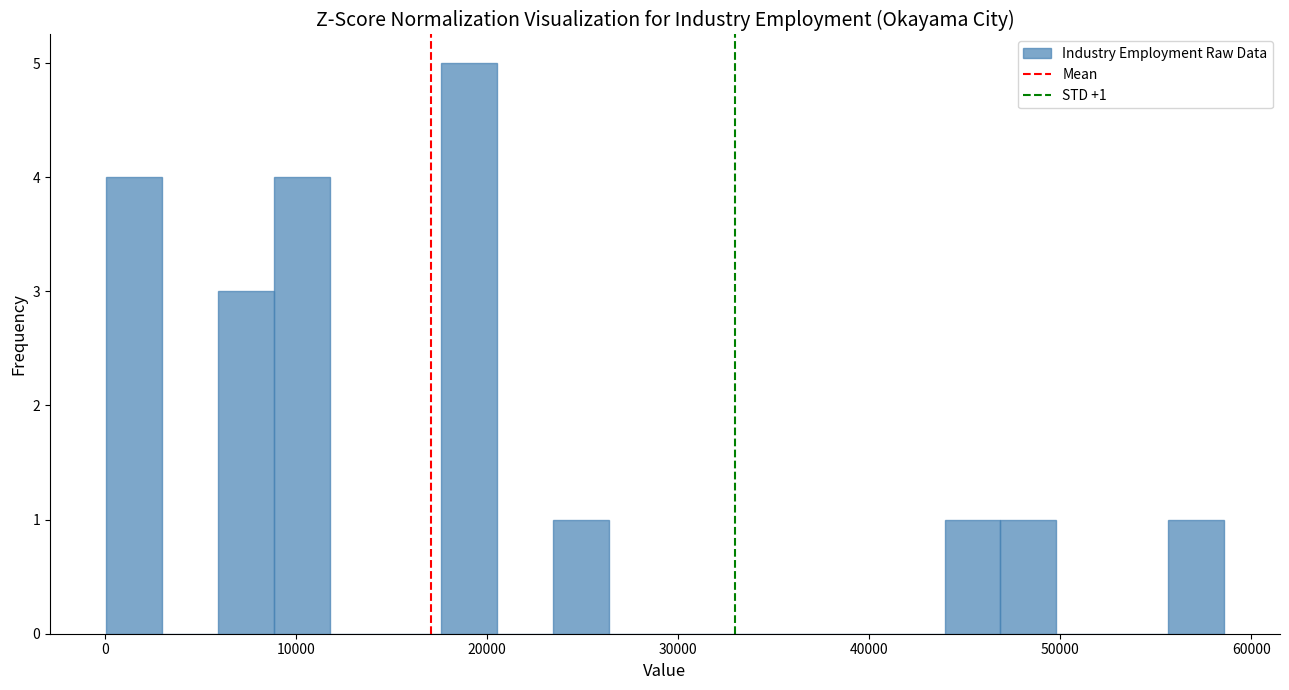

Around what value on the x-axis is the tallest bar? Give the approximate position of its centre, as read against the axis.

19000